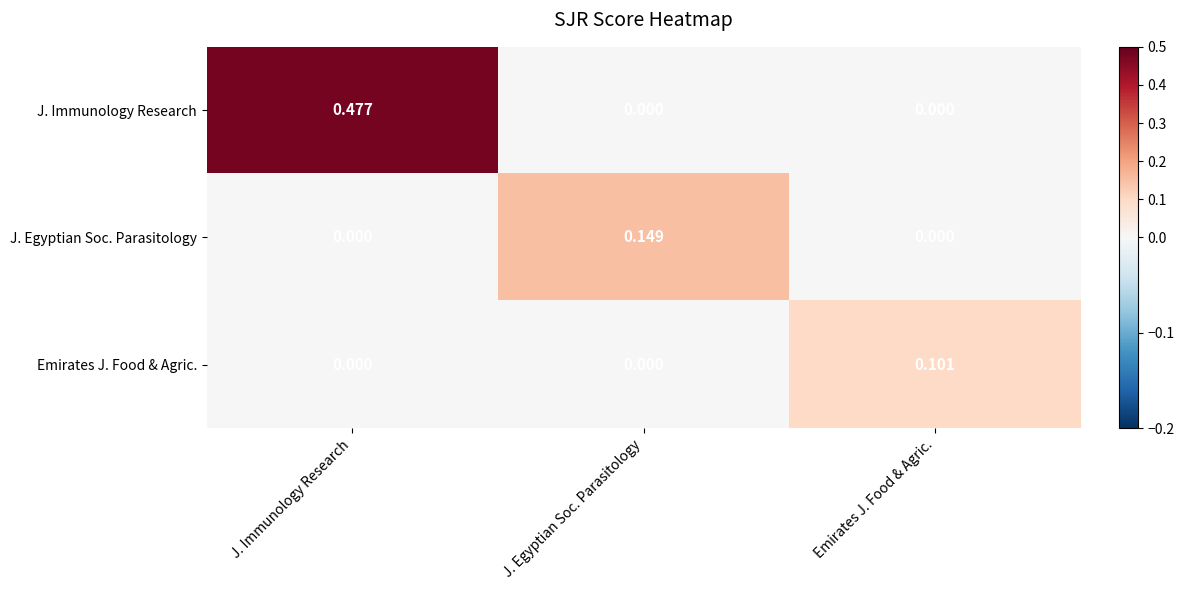

At which category does the chart reach its peak across all series?

J. Immunology Research